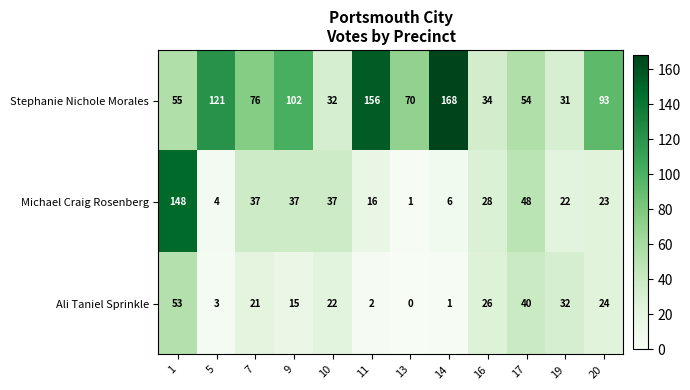

Which series has the largest total across all categories?

Stephanie Nichole Morales